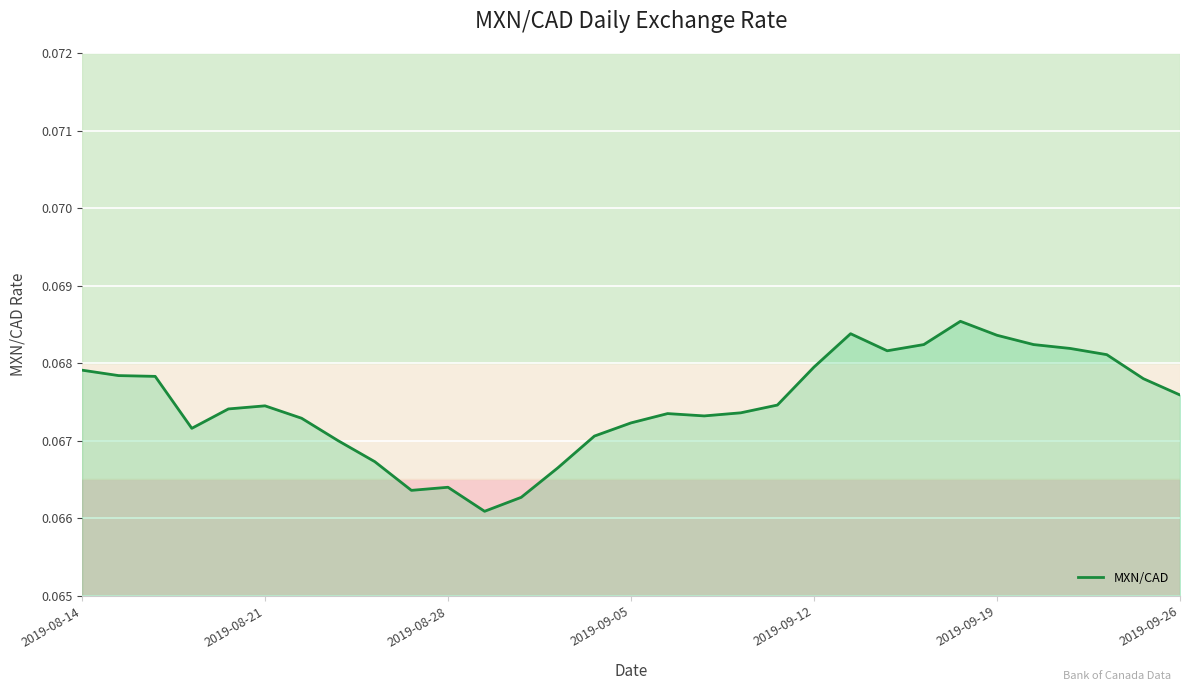

Is this an area chart (filled region under the line)?

Yes